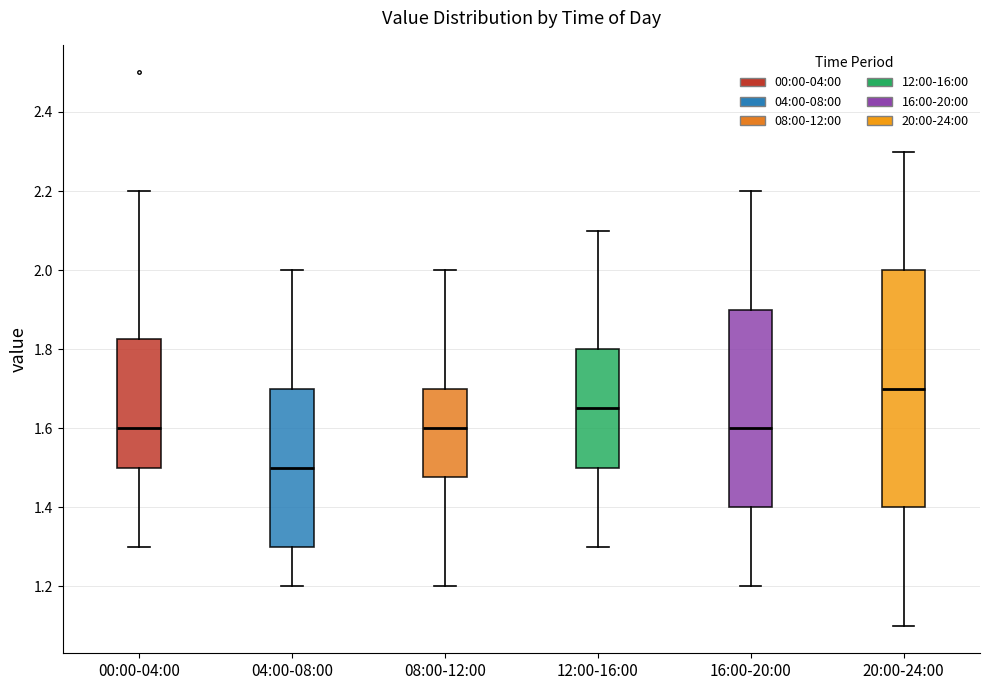

Where does the lower whisker of the box for 20:00-24:00 end on the y-axis? The values are not printed on the chart, so give them approximately, as read against the axis.

1.10